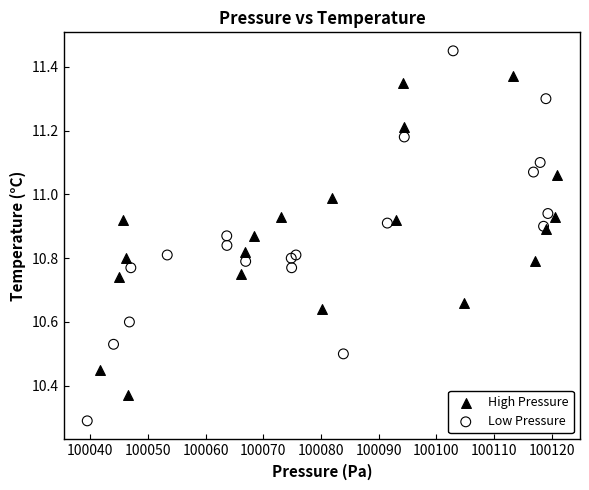

Which series has the largest Y range (max minus min)?

Low Pressure